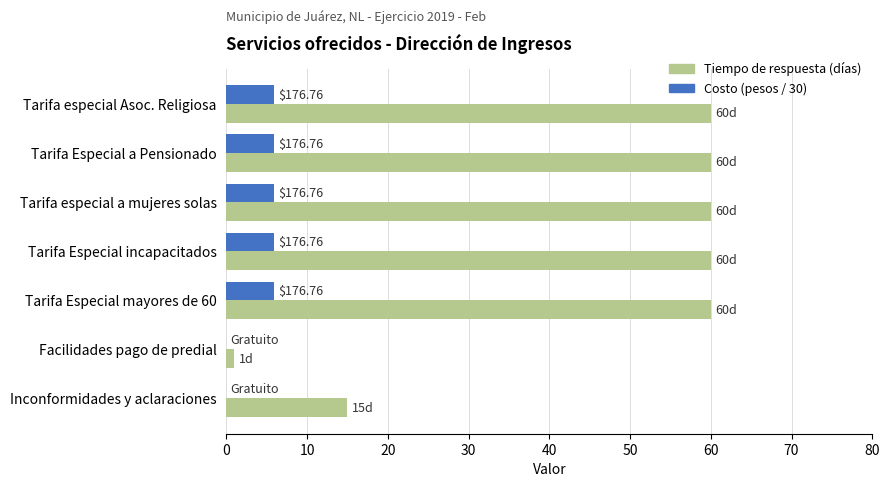

What is the sum of the Tiempo de respuesta (días) values at Tarifa Especial mayores de 60 and Tarifa Especial a Pensionado?

120.0